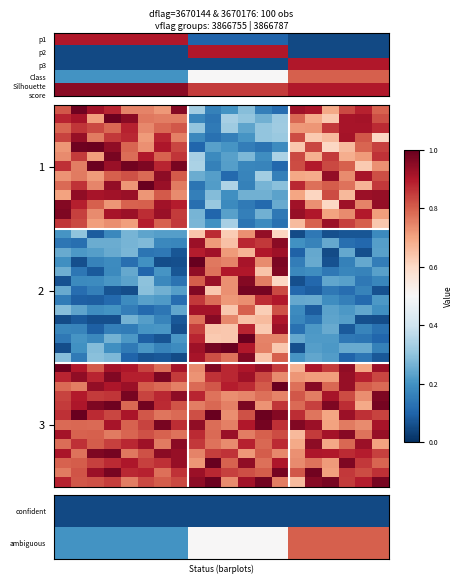

How many data points does each series have?

20